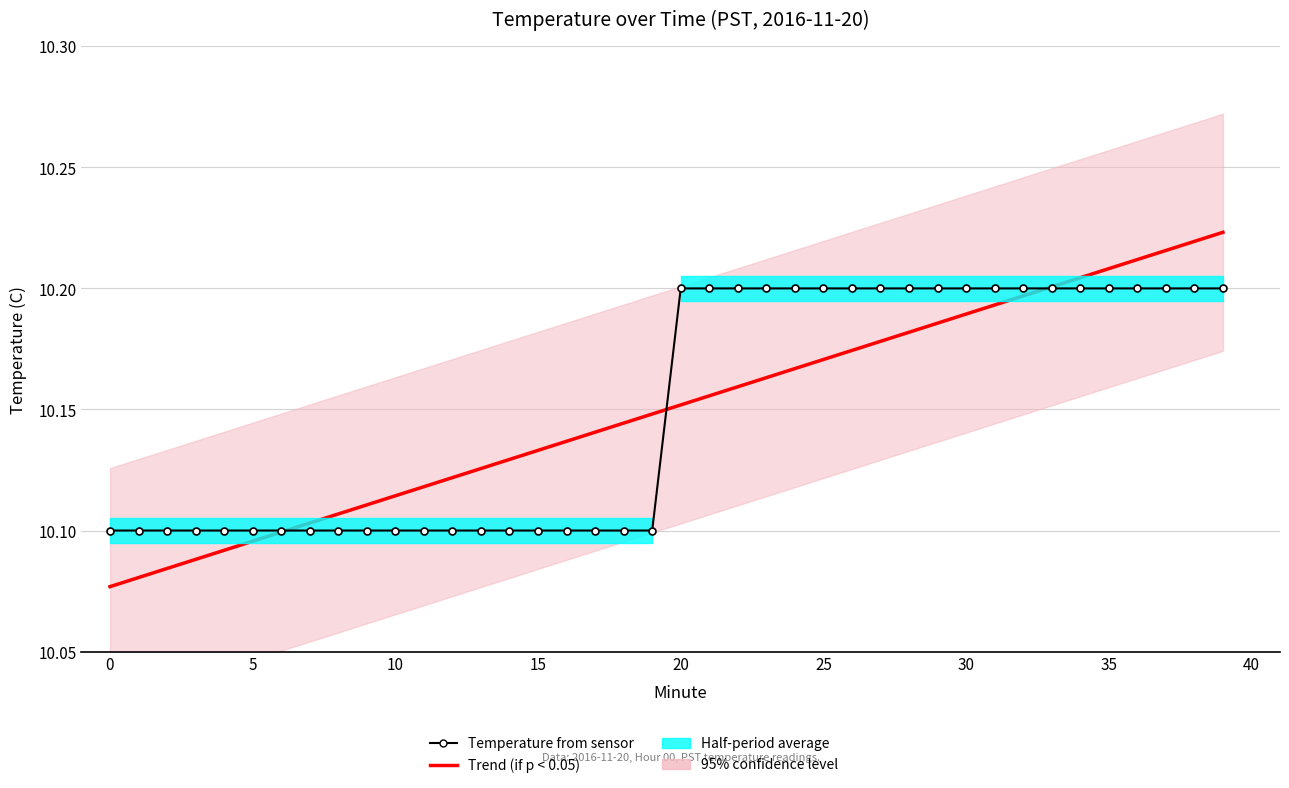

Reading right to left, list all the values displayed in this chart.

Trend (if p < 0.05): 10.2	10.2	10.2	10.2	10.2	10.2	10.2	10.2	10.2	10.2	10.2	10.2	10.2	10.2	10.2	10.2	10.2	10.2	10.2	10.2	10.1	10.1	10.1	10.1	10.1	10.1	10.1	10.1	10.1	10.1	10.1	10.1	10.1	10.1	10.1	10.1	10.1	10.1	10.1	10.1
Temperature from sensor: 10.2	10.2	10.2	10.2	10.2	10.2	10.2	10.2	10.2	10.2	10.2	10.2	10.2	10.2	10.2	10.2	10.2	10.2	10.2	10.2	10.1	10.1	10.1	10.1	10.1	10.1	10.1	10.1	10.1	10.1	10.1	10.1	10.1	10.1	10.1	10.1	10.1	10.1	10.1	10.1